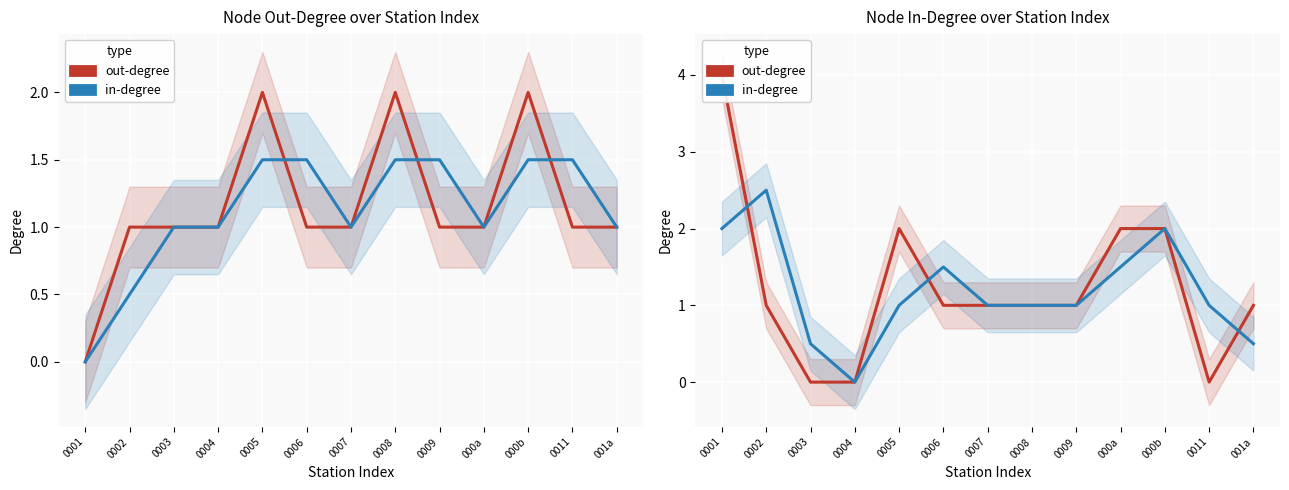

At which category is the sum across all series the highest?

0001